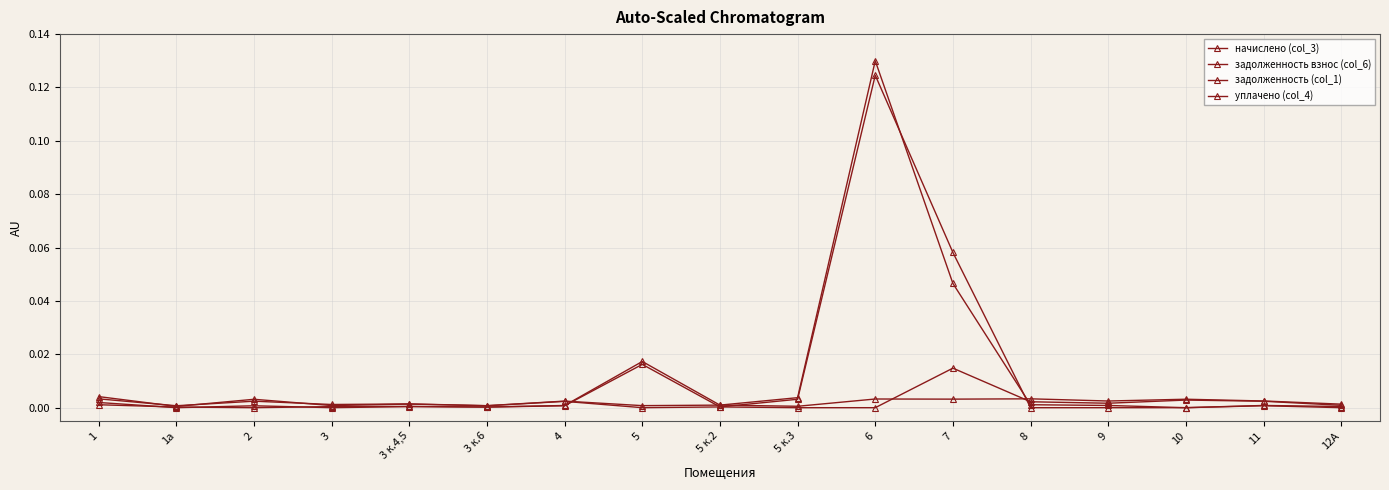

How many lines are shown in the chart?

4